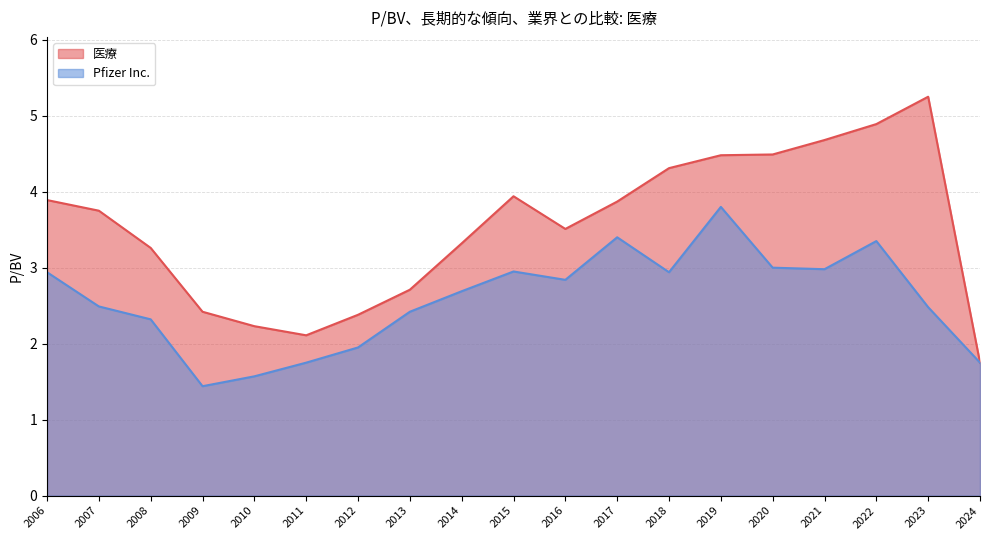

Where is the first local maximum for Pfizer Inc.?

2015